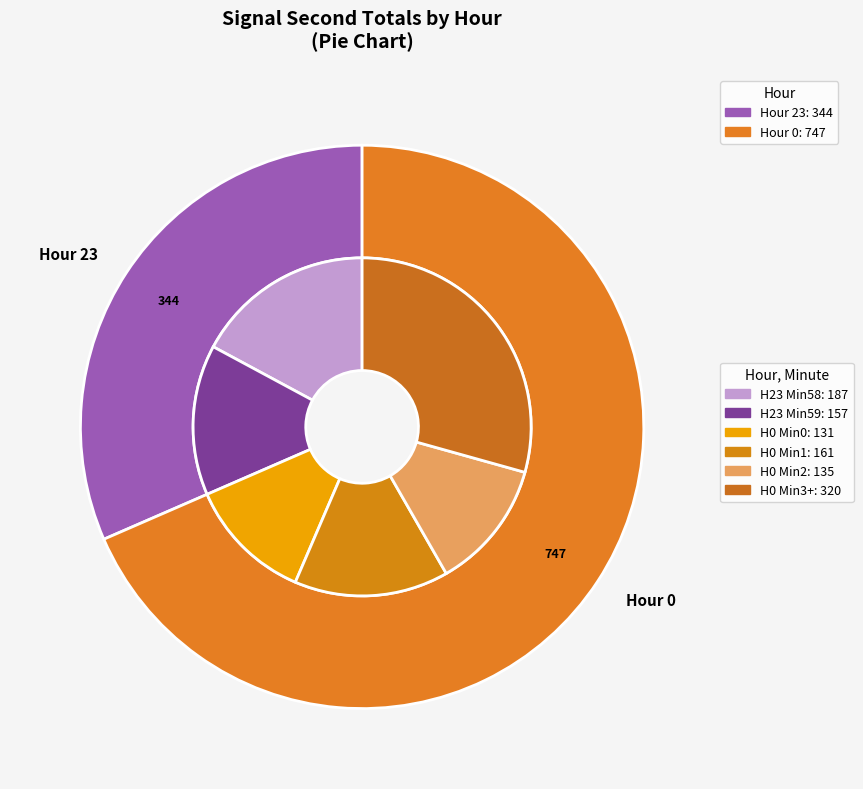

Which category accounts for the majority?

Hour 0